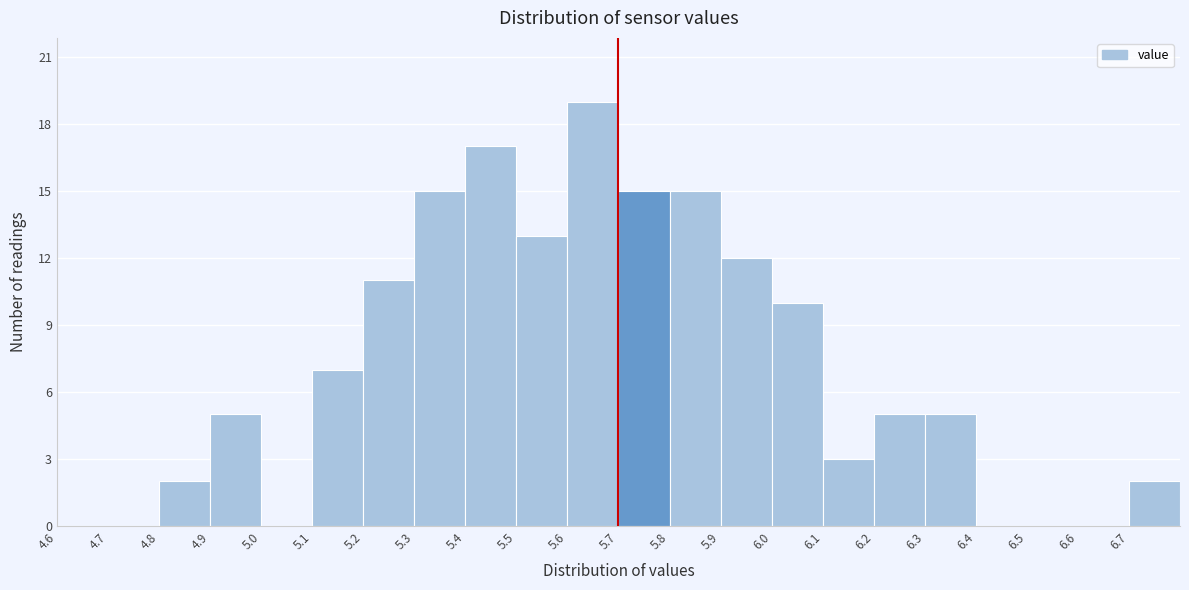

Reading left to right, list every bar in this chart as the range it spans on the x-axis followed by its height. The values are not printed on the chart, so give them approximately, as read against the axis.

4.6 to 4.7: 0
4.7 to 4.8: 0
4.8 to 4.9: 2
4.9 to 5.0: 5
5.0 to 5.1: 0
5.1 to 5.2: 7
5.2 to 5.3: 11
5.3 to 5.4: 15
5.4 to 5.5: 17
5.5 to 5.6: 13
5.6 to 5.7: 19
5.7 to 5.8: 15
5.8 to 5.9: 15
5.9 to 6.0: 12
6.0 to 6.1: 10
6.1 to 6.2: 3
6.2 to 6.3: 5
6.3 to 6.4: 5
6.4 to 6.5: 0
6.5 to 6.6: 0
6.6 to 6.7: 0
6.7 to 6.8: 2